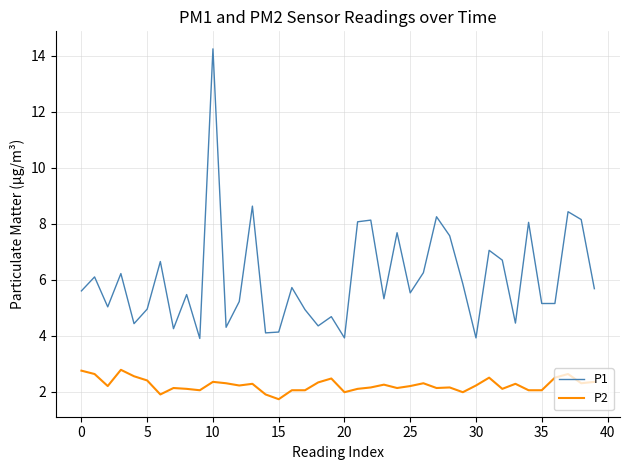

True or false: P2 and P1 cross at least once.

False